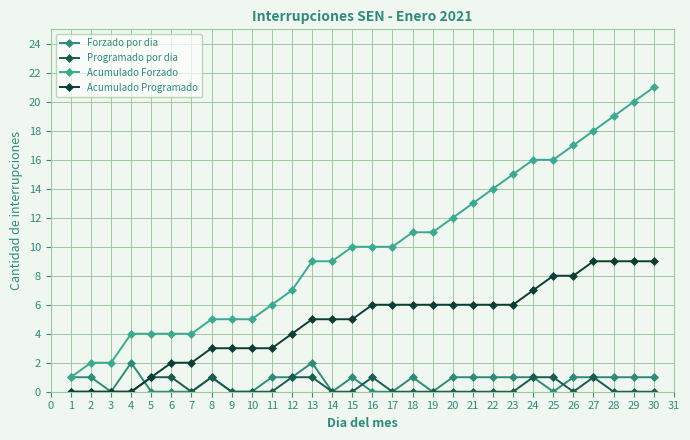

What is the minimum value for Acumulado Forzado?

1